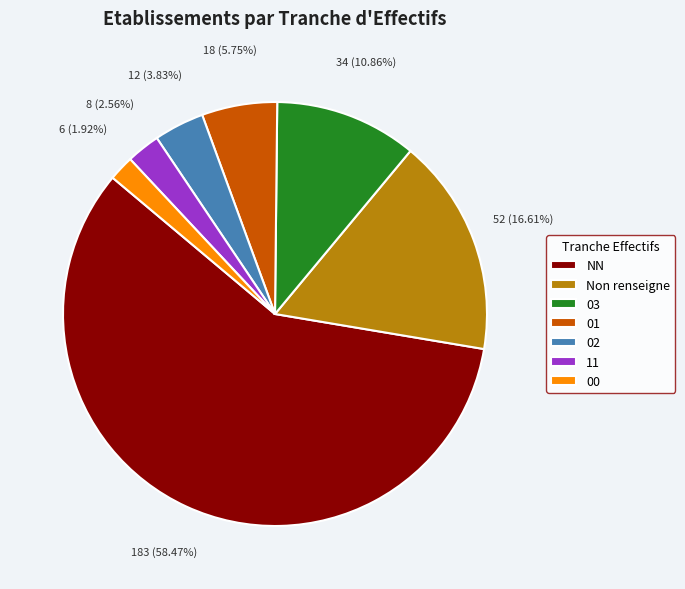

What is the majority slice?

NN